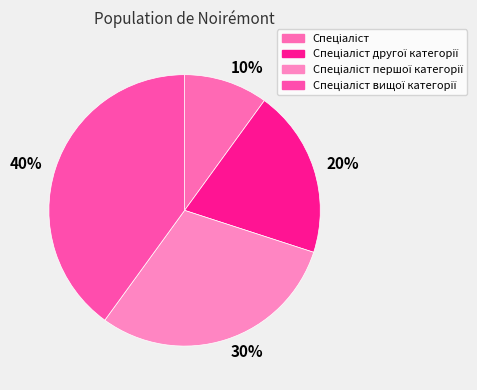

What is the ratio of the value at 40% to the value at 20%?

2.0